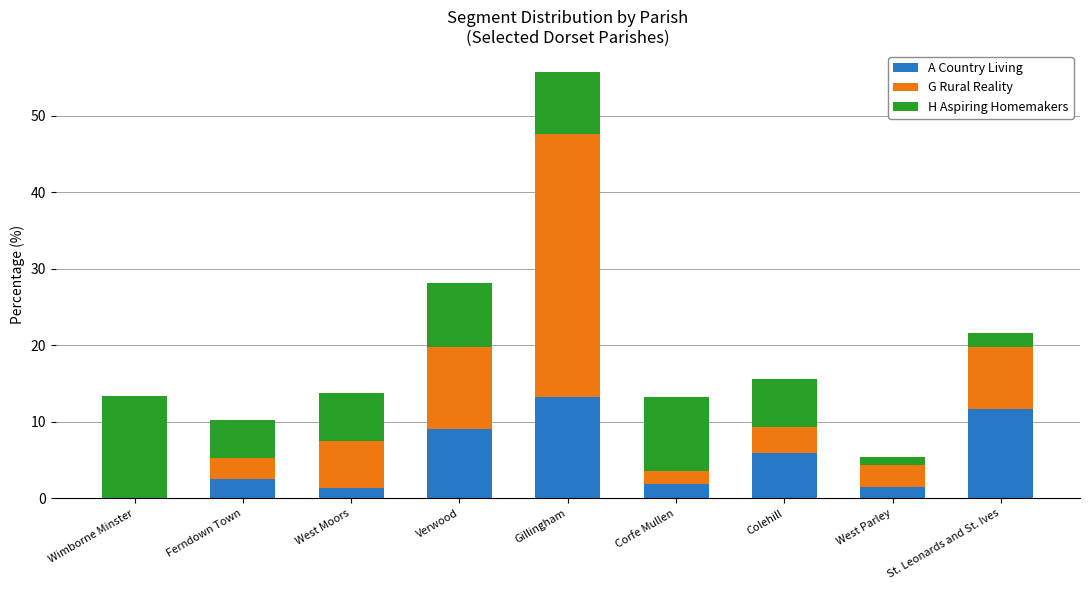

Is it true that A Country Living equals 1.5 at West Parley?

True